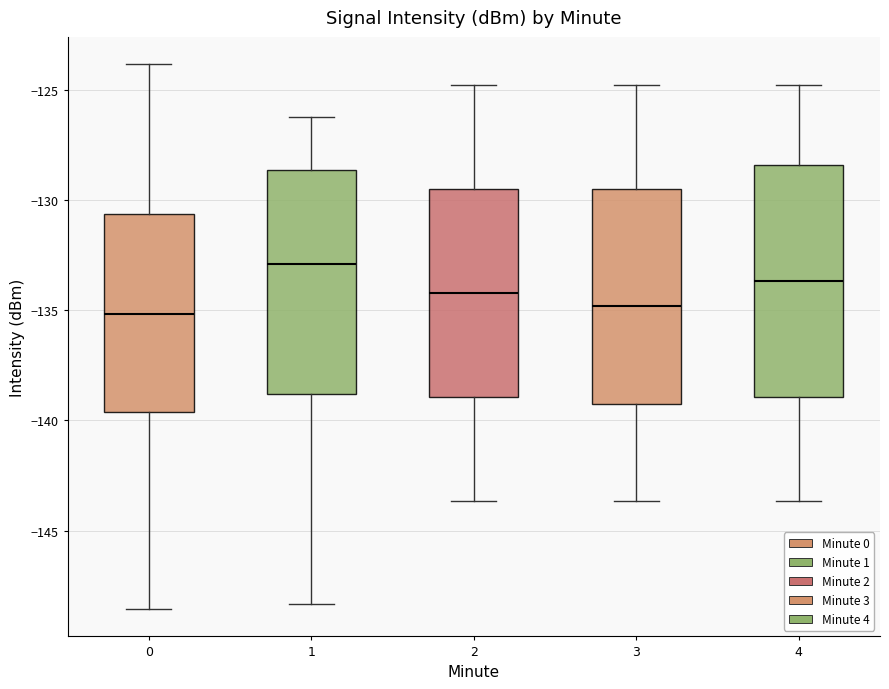

Reading left to right, read every box against the y-axis: the position of its median line, the range the box covers, and the ends of its whiskers. The values are not printed on the chart, so give them approximately, as read against the axis.

0: median -135.0, box -139.5 to -130.5, whiskers -148.5 to -124.0
1: median -133.0, box -139.0 to -128.5, whiskers -148.5 to -126.0
2: median -134.0, box -139.0 to -129.5, whiskers -143.5 to -125.0
3: median -135.0, box -139.0 to -129.5, whiskers -143.5 to -125.0
4: median -133.5, box -139.0 to -128.5, whiskers -143.5 to -125.0